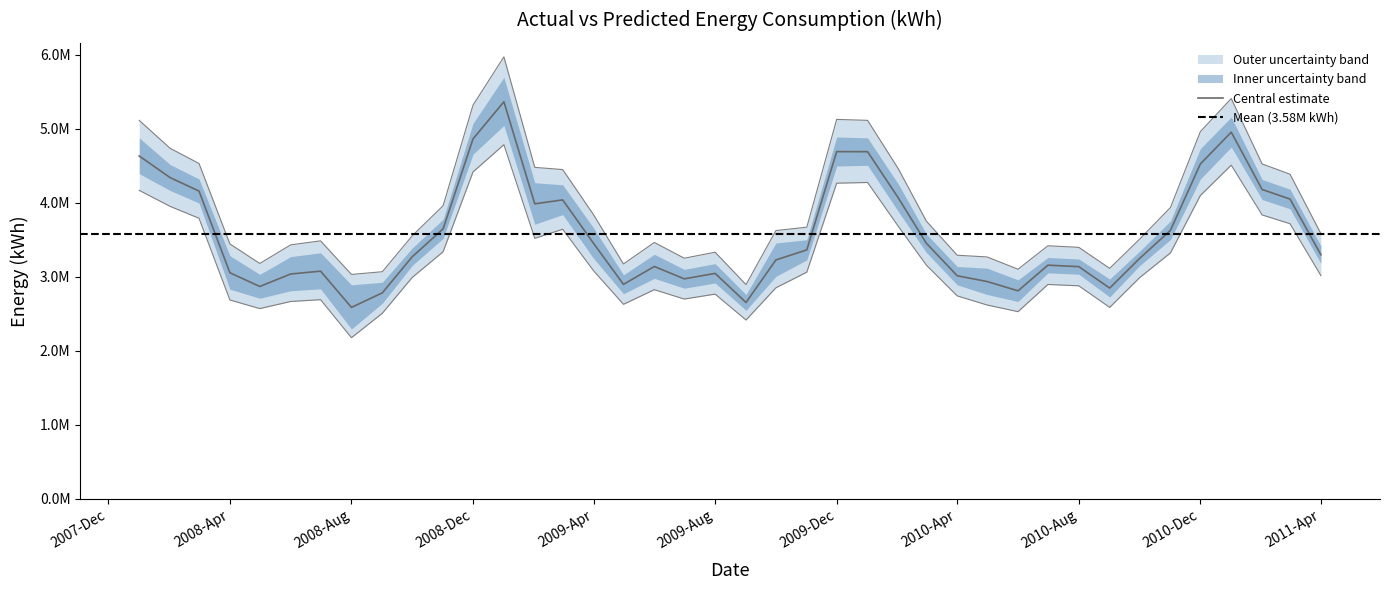

True or false: ReskWh and Predicted intersect in this chart.

False